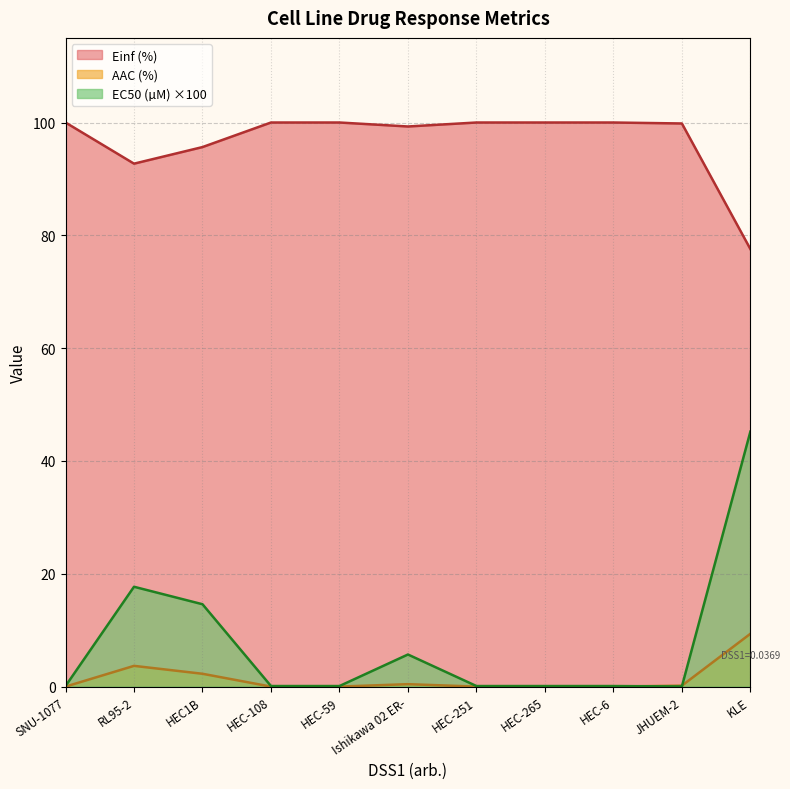

What is the value of the EC50 (µM) point at the 4th from the left?

0.1